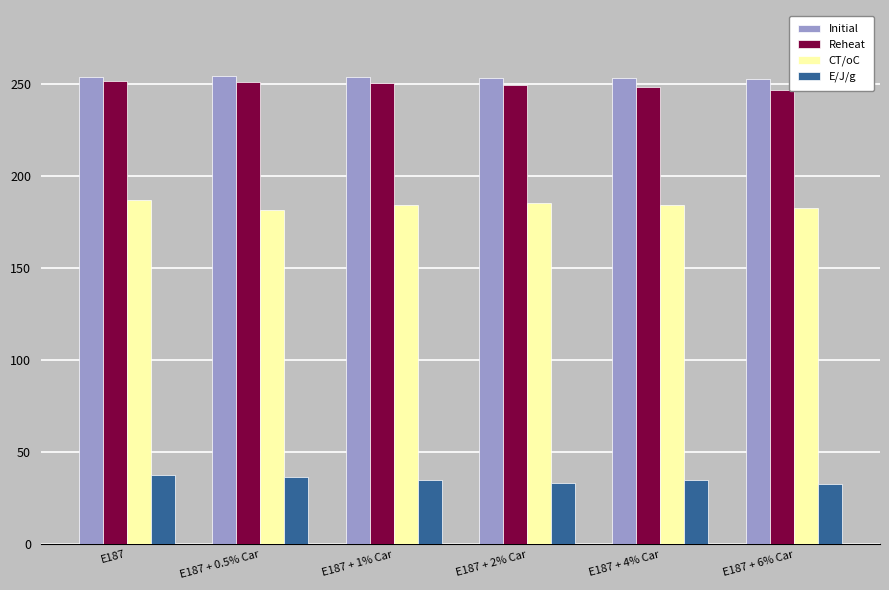

At how many categories does at least one series exceed 190?

6